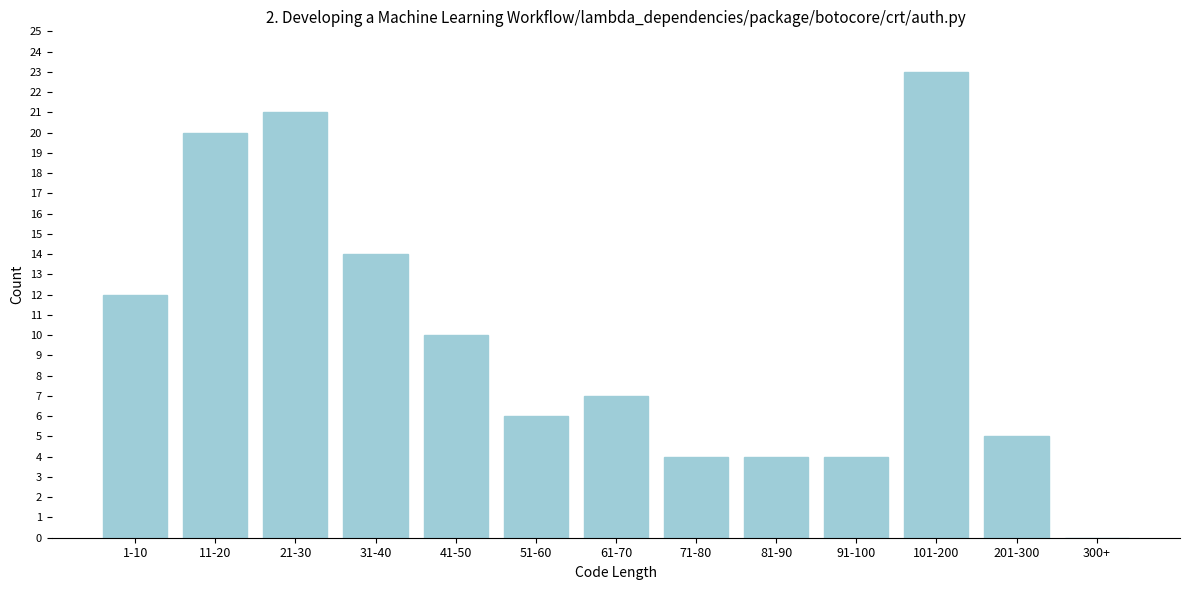

Reading left to right, transcribe all the data shown in this chart.

1-10=12	11-20=20	21-30=21	31-40=14	41-50=10	51-60=6	61-70=7	71-80=4	81-90=4	91-100=4	101-200=23	201-300=5	300+=0